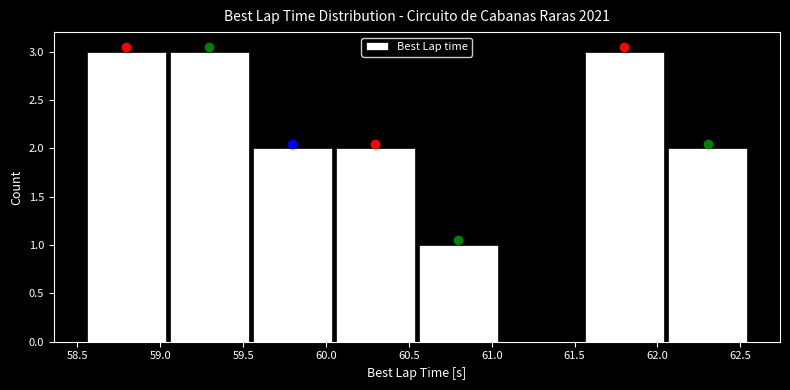

What is the height of the bar covering 62.05 to 62.55 on the x-axis? Neither the bar edges nor the heights are printed on the chart, so give them approximately, as read against the axes.

2